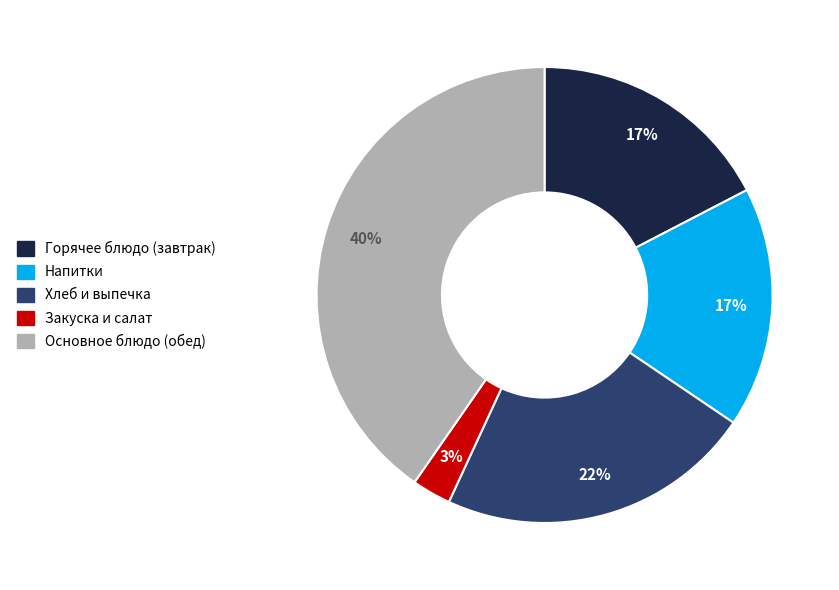

Is there any slice that represents more than half of the pie?

No